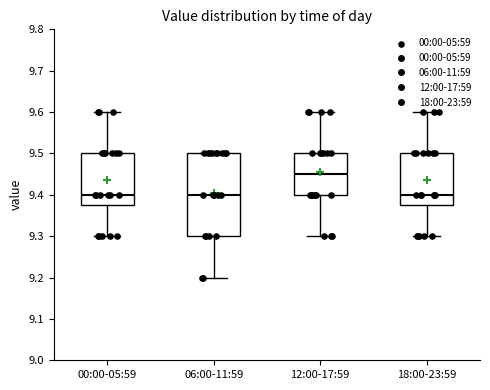

Reading left to right, transcribe this box plot: for each box, give where its median line is, the range the box spans, and where its two whiskers end, as read against the y-axis. The values are not printed on the chart, so give them approximately, as read against the axis.

00:00-05:59: median 9.40, box 9.38 to 9.50, whiskers 9.30 to 9.60
06:00-11:59: median 9.40, box 9.30 to 9.50, whiskers 9.20 to 9.50
12:00-17:59: median 9.45, box 9.40 to 9.50, whiskers 9.30 to 9.60
18:00-23:59: median 9.40, box 9.38 to 9.50, whiskers 9.30 to 9.60